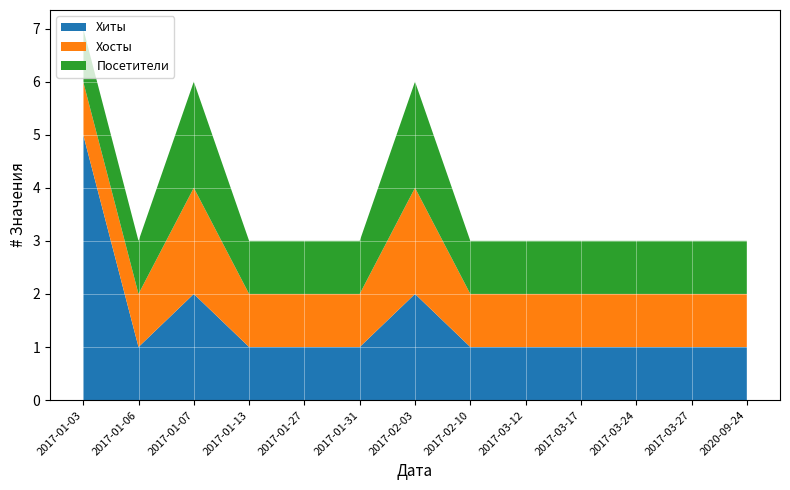

Reading right to left, what are all the values shown in this chart?

Хиты: 1	1	1	1	1	1	2	1	1	1	2	1	5
Хосты: 1	1	1	1	1	1	2	1	1	1	2	1	1
Посетители: 1	1	1	1	1	1	2	1	1	1	2	1	1